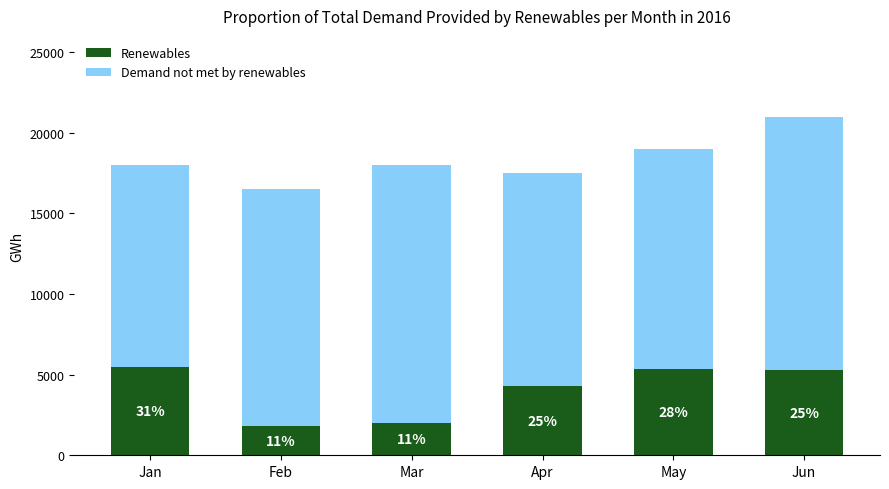

Are the bars horizontal?

No